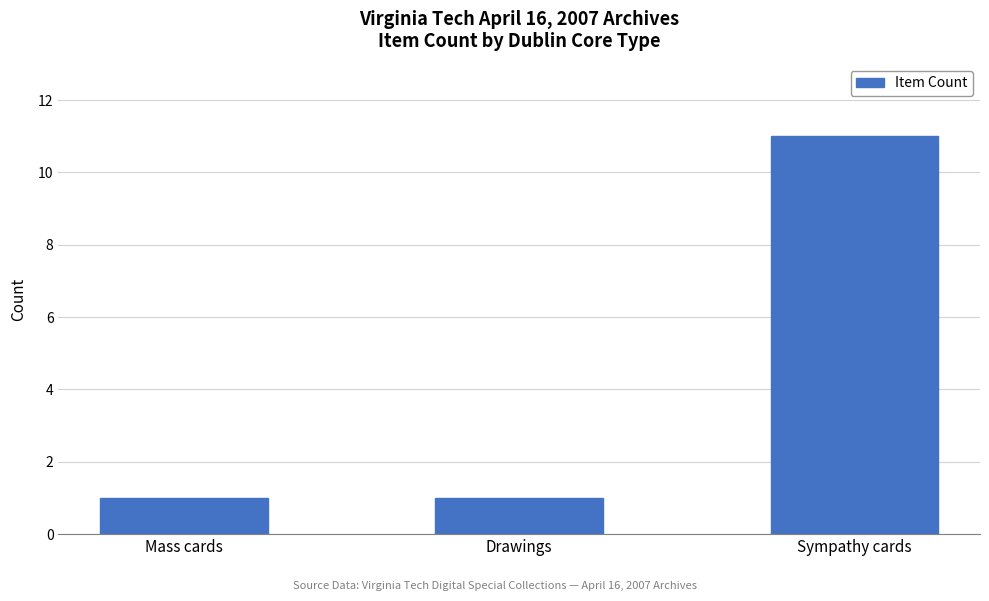

True or false: the data shows 11 at Sympathy cards.

True